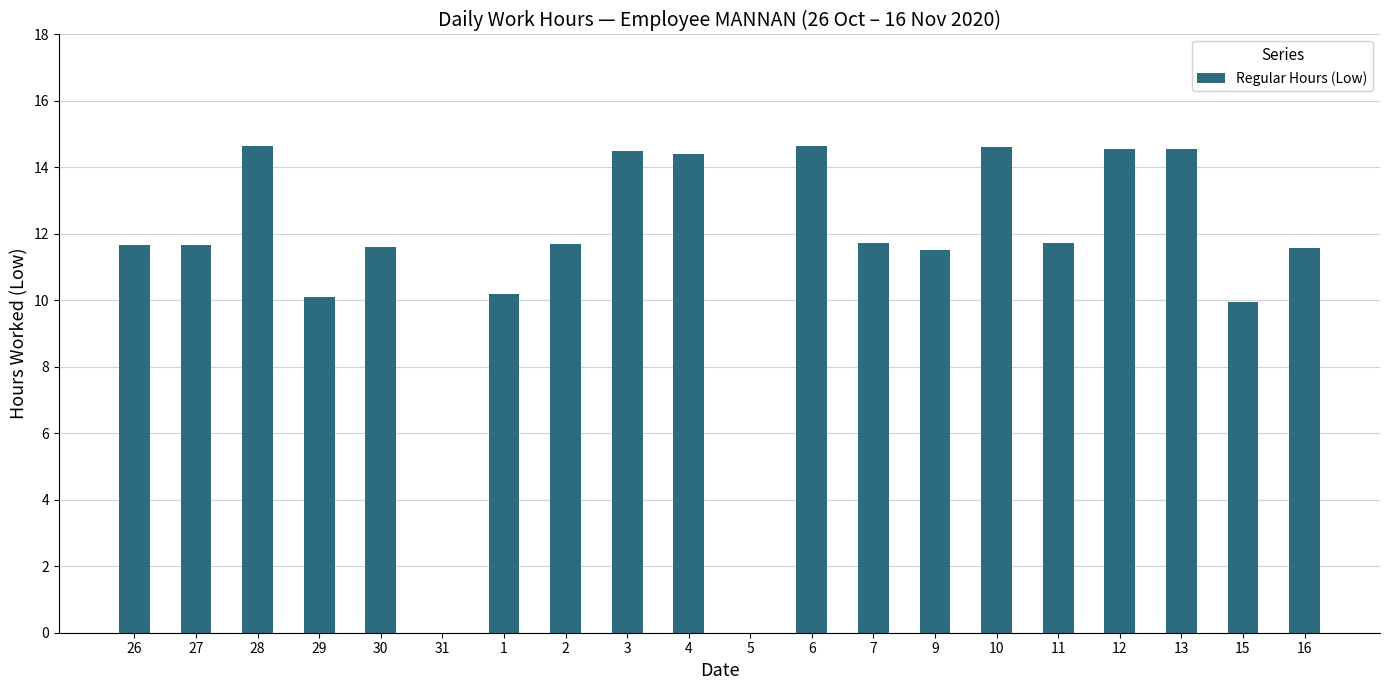

What is the sum of all values?

225.3